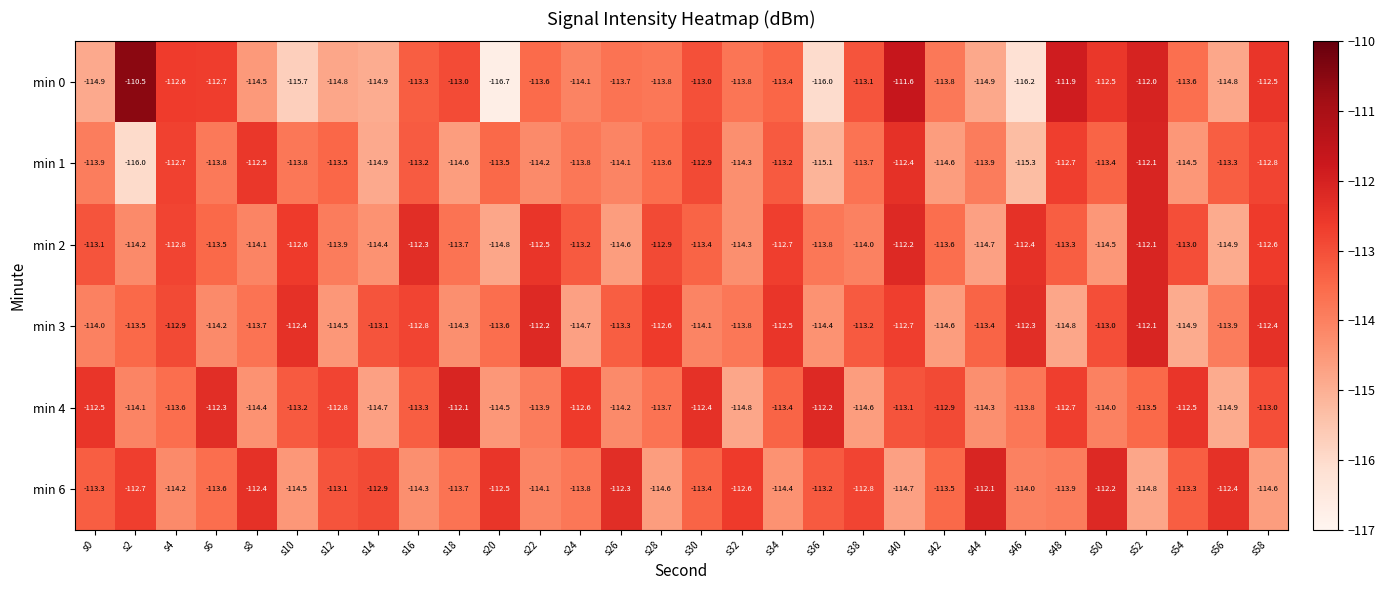

Which series has the largest range (max minus min)?

min 0